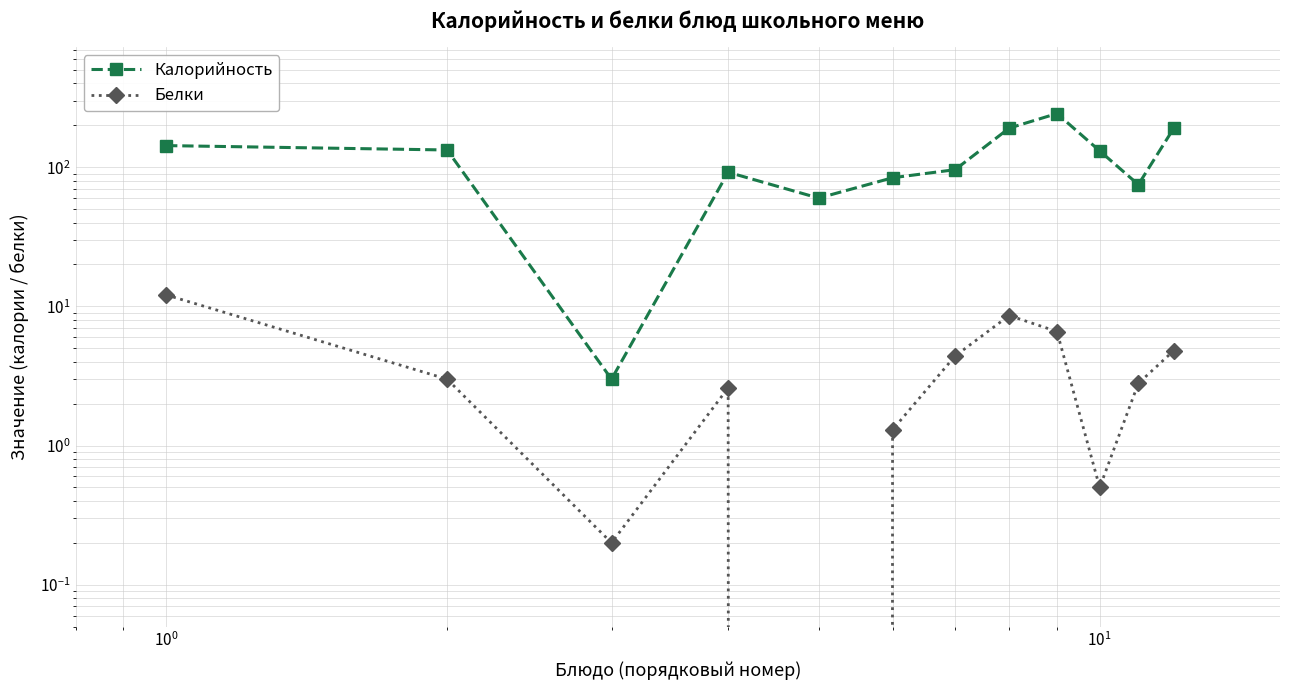

What are all the series names shown in the legend?

Калорийность, Белки